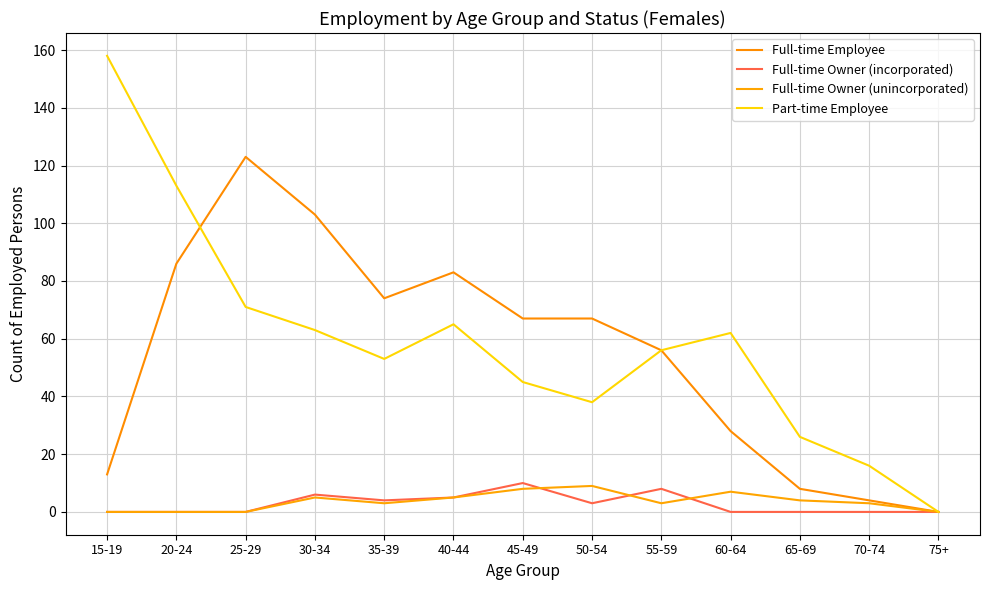

Reading left to right, what are all the values shown in this chart?

Full-time Employee: 13	86	123	103	74	83	67	67	56	28	8	4	0
Full-time Owner (incorporated): 0	0	0	6	4	5	10	3	8	0	0	0	0
Full-time Owner (unincorporated): 0	0	0	5	3	5	8	9	3	7	4	3	0
Part-time Employee: 158	113	71	63	53	65	45	38	56	62	26	16	0